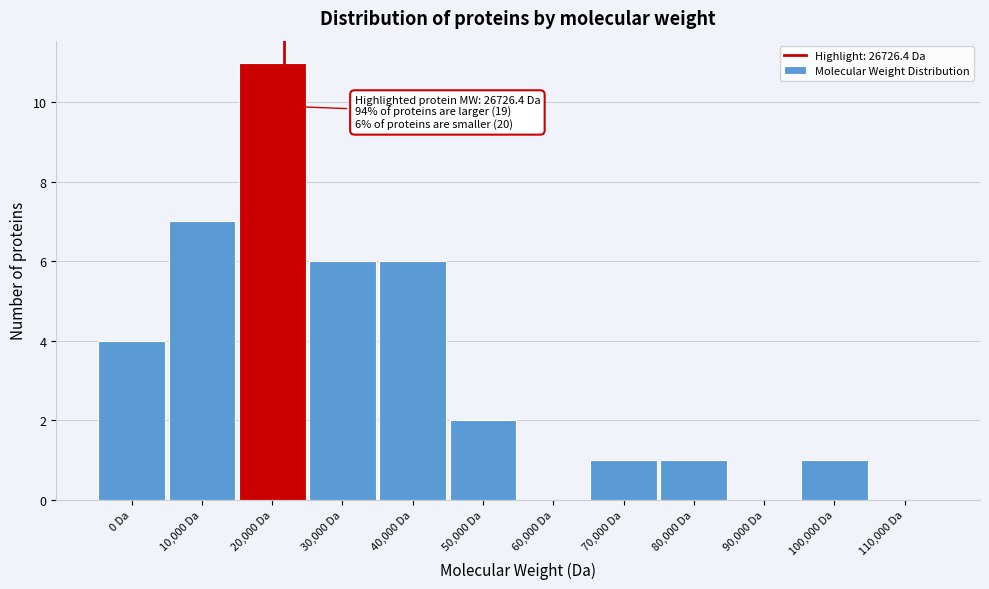

Reading right to left, transcribe all the data shown in this chart.

110,000 Da=0	100,000 Da=1	90,000 Da=0	80,000 Da=1	70,000 Da=1	60,000 Da=0	50,000 Da=2	40,000 Da=6	30,000 Da=6	20,000 Da=11	10,000 Da=7	0 Da=4